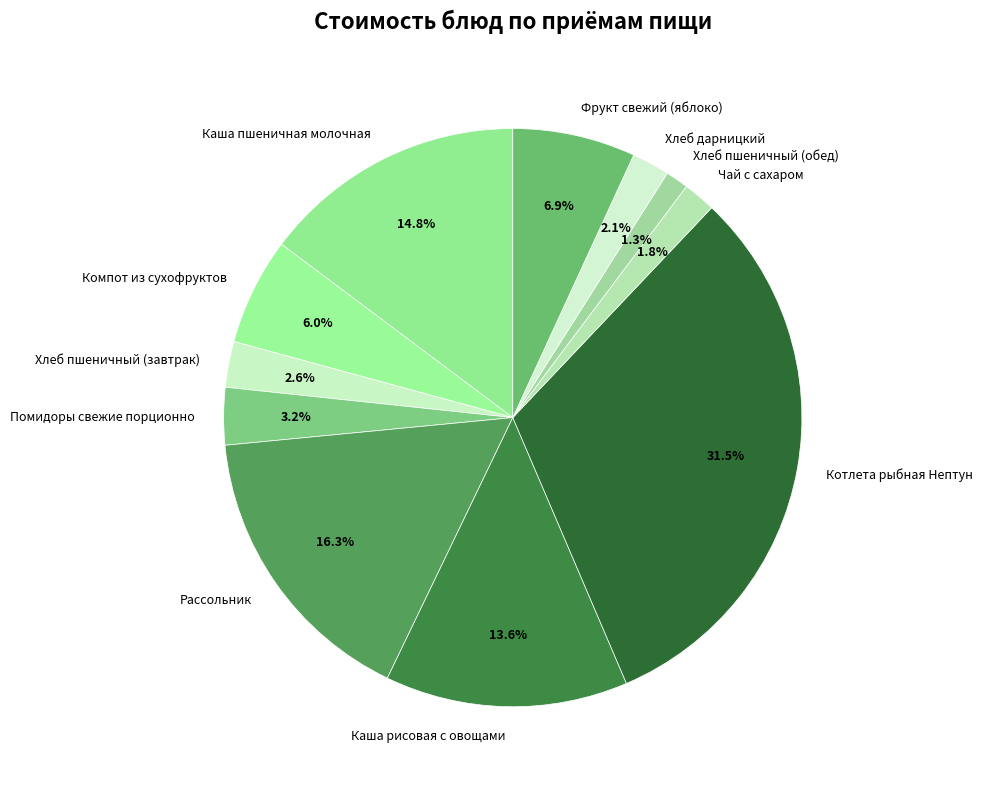

What portion of the pie excludes Хлеб пшеничный (обед)?

98.7%